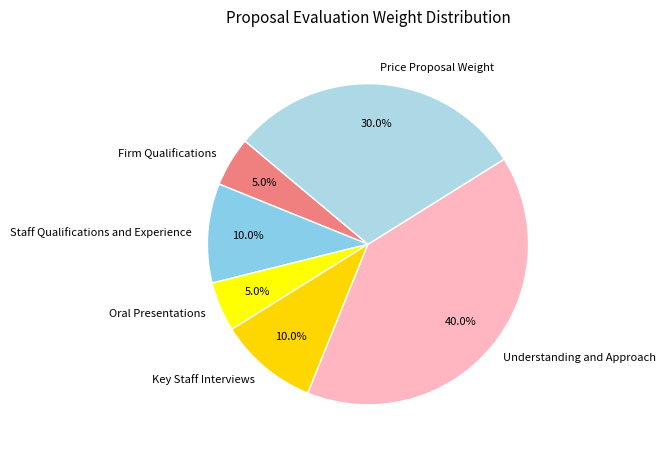

Which slice is the largest?

Understanding and Approach